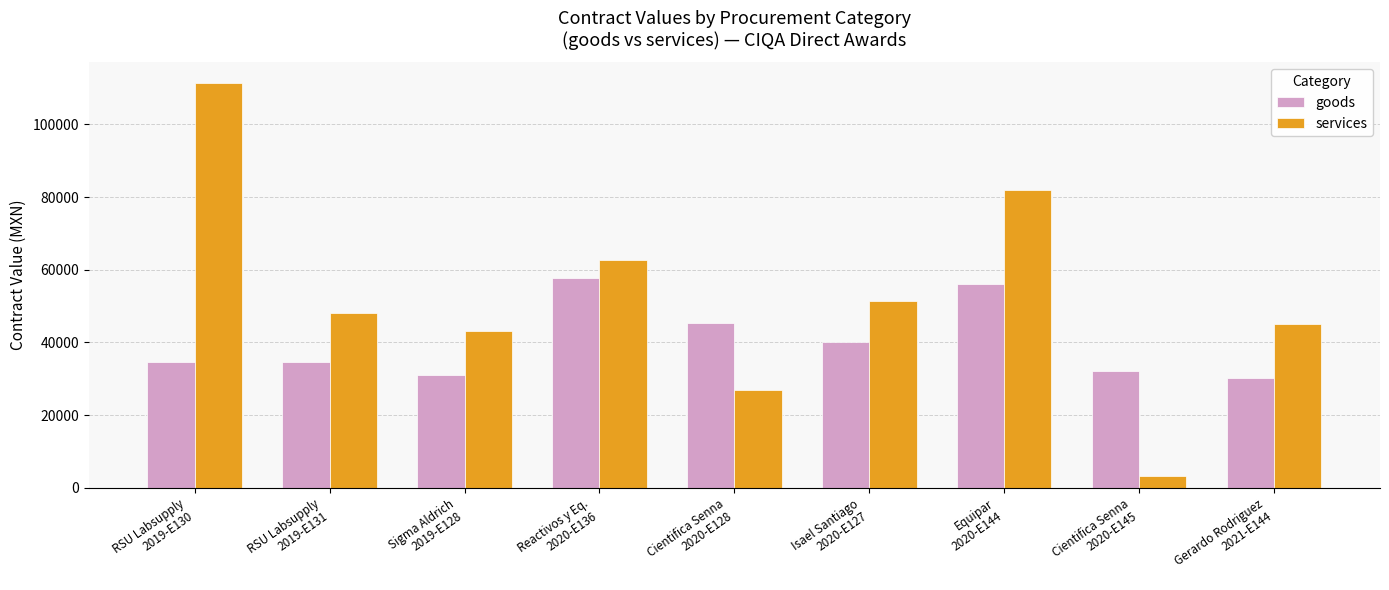

Which series has the largest total across all categories?

services